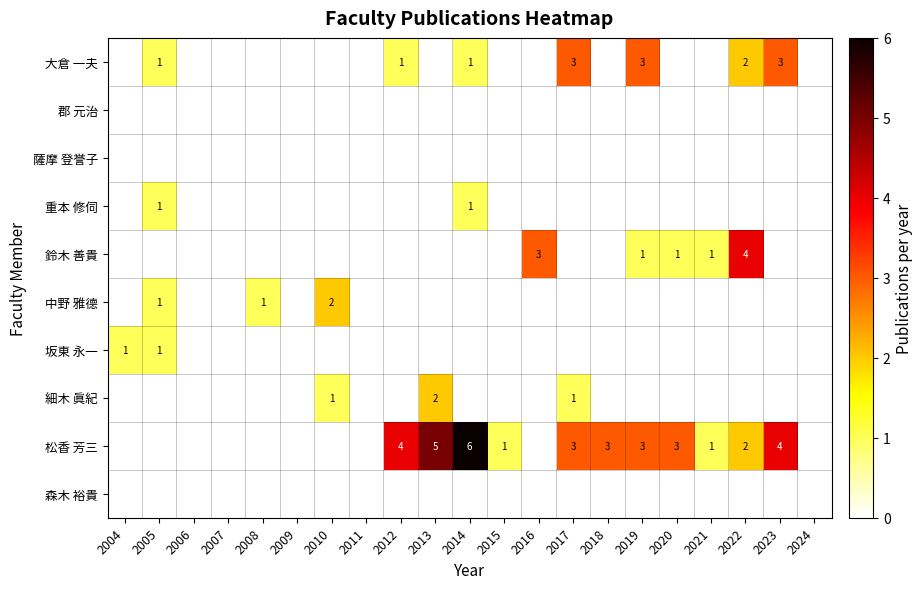

The value of 中野 雅德 at 2010 is 2. True or false?

True